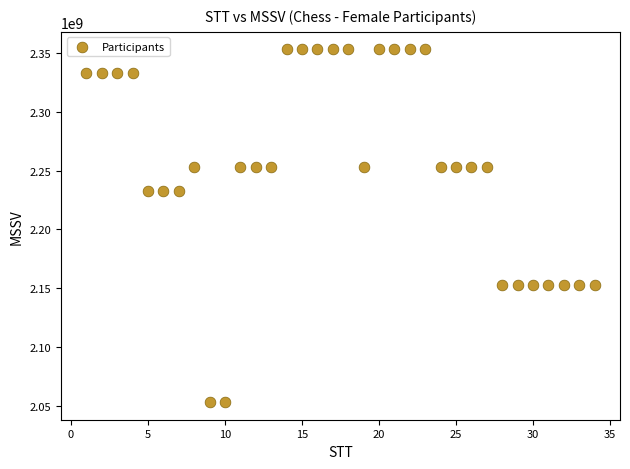

What is the range of Y values (max minus min)?

299981111